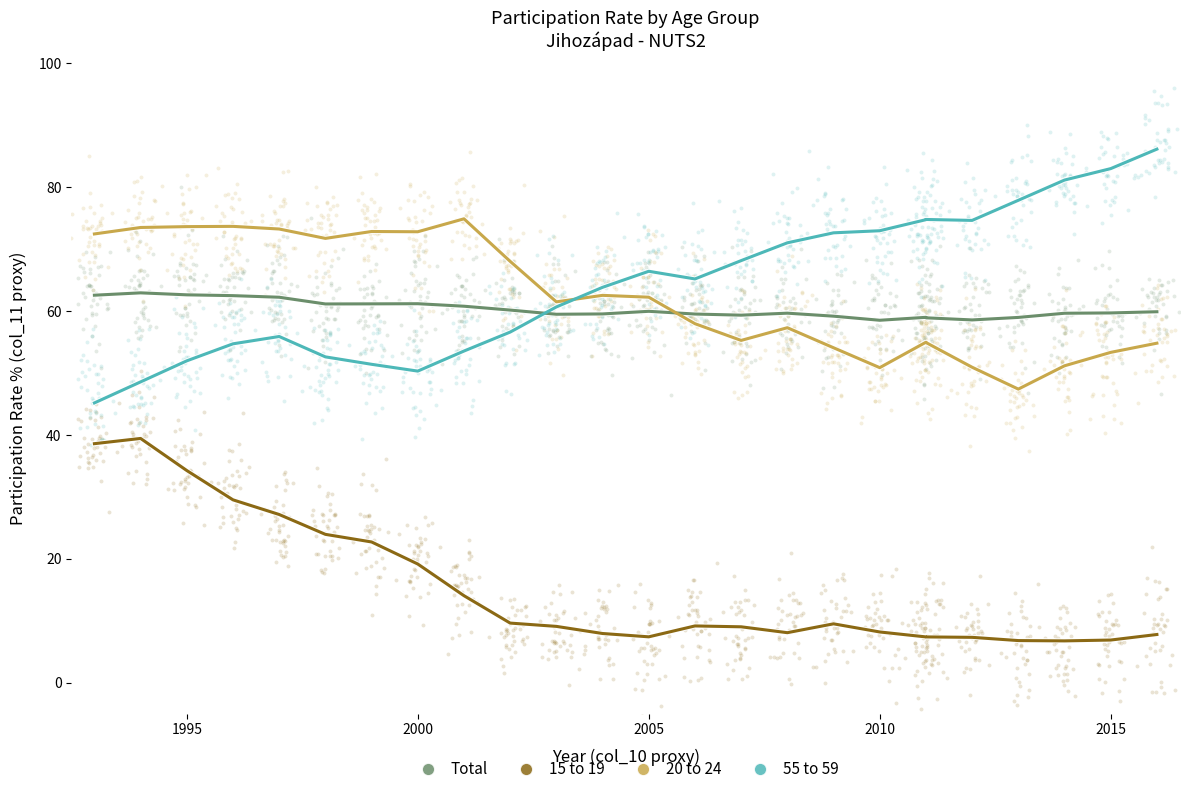

Which series reaches the minimum Y coordinate?

15 to 19